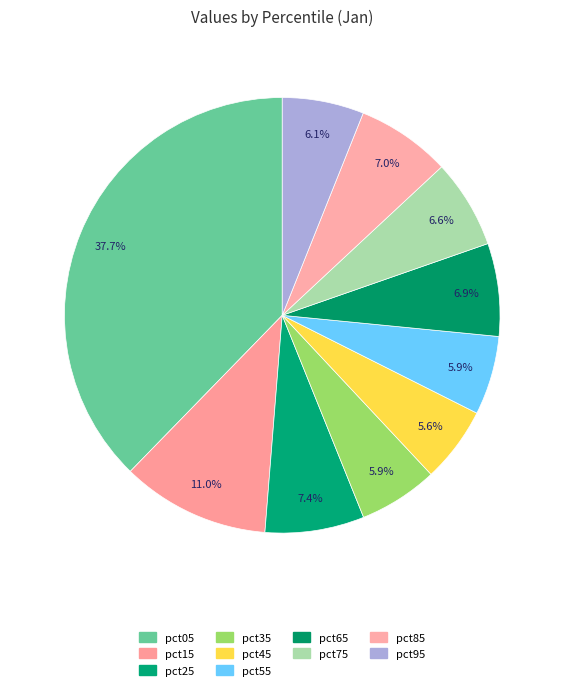

Is it true that pct55 is 12% of the pie?

False